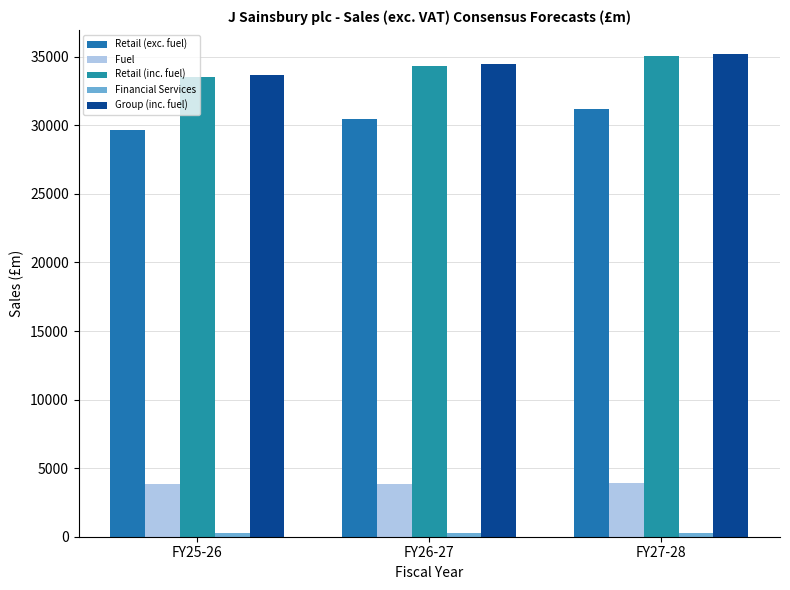

Which has a higher value, FY26-27 or FY27-28?

FY27-28